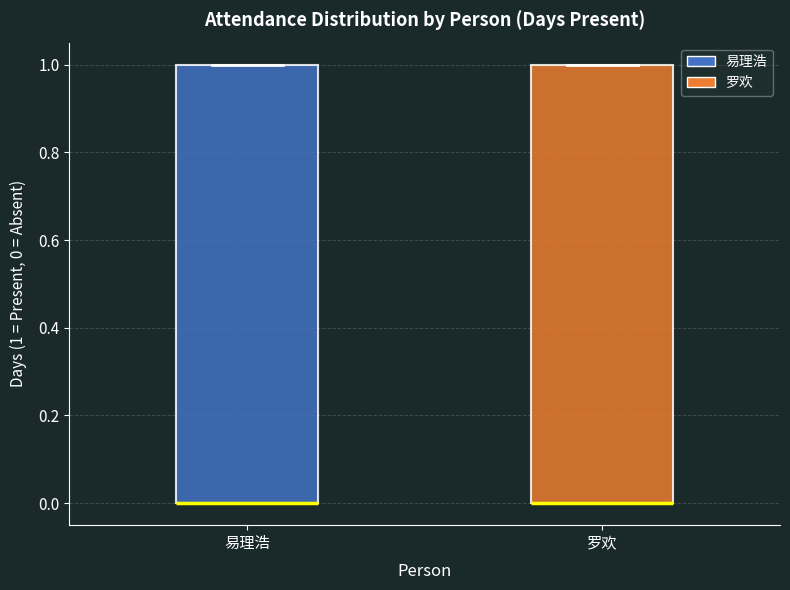

Where is the upper edge of the box for 罗欢 on the y-axis? The values are not printed on the chart, so give them approximately, as read against the axis.

1